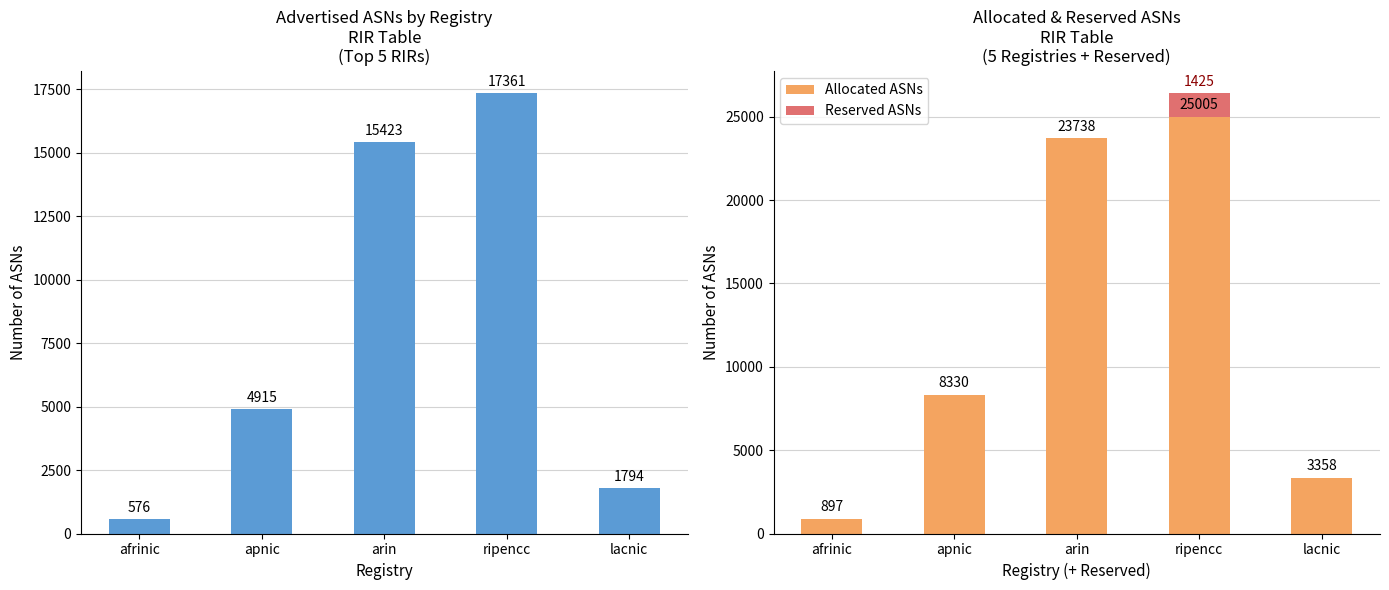

How many data points in Allocated ASNs are above 8330?

2